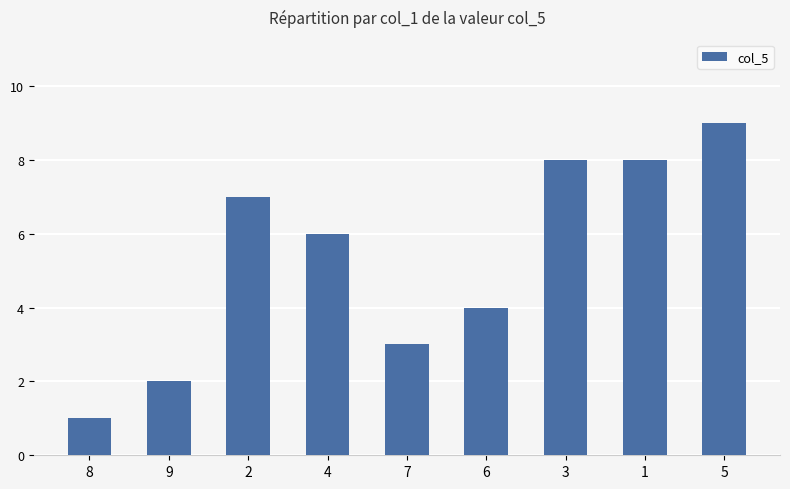

Reading left to right, list all the values displayed in this chart.

1	2	7	6	3	4	8	8	9